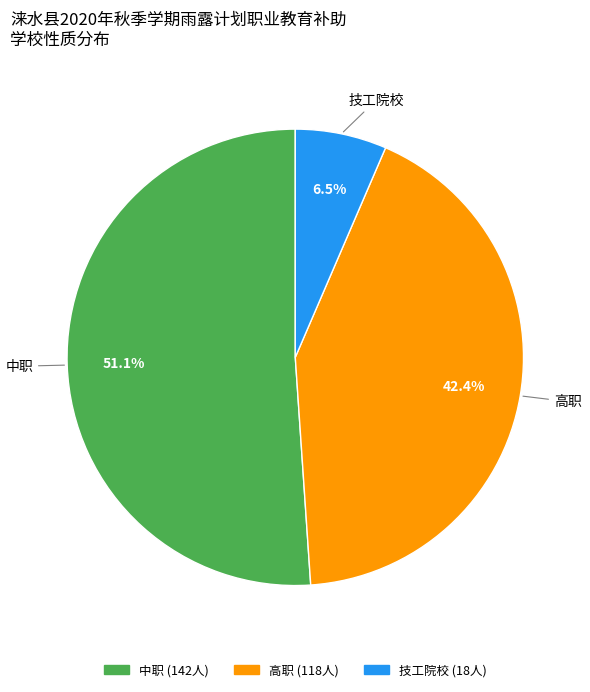

True or false: 中职 accounts for 39% of the total.

False